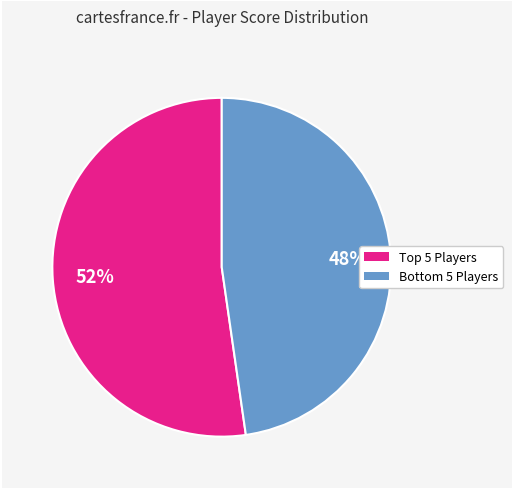

Is there a majority slice in this chart?

Yes